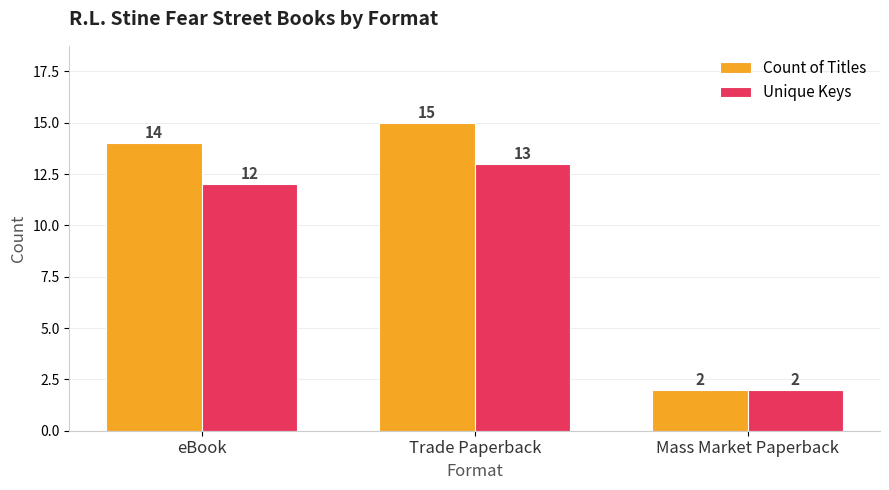

What is the difference between the second highest and minimum values in the Unique Keys series?

10